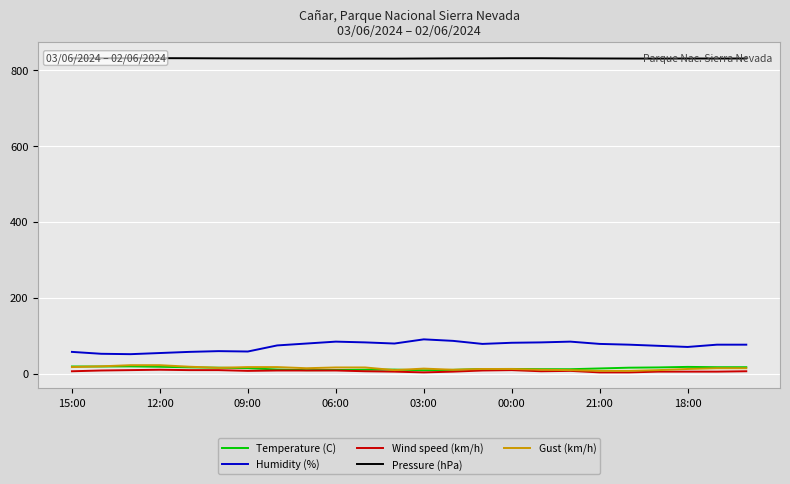

True or false: Humidity (%) and Wind speed (km/h) cross at least once.

False